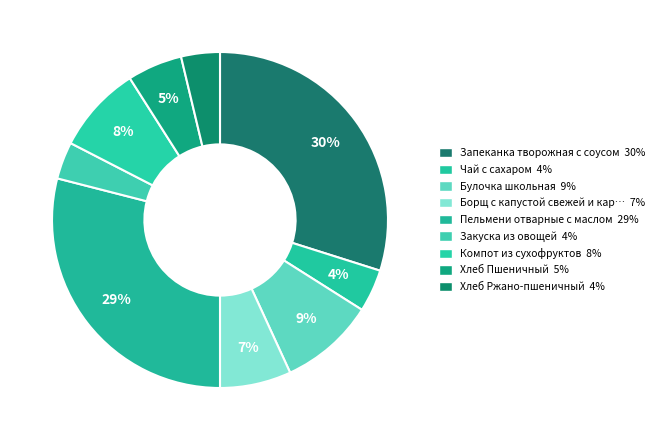

How many segments does this pie chart have?

9